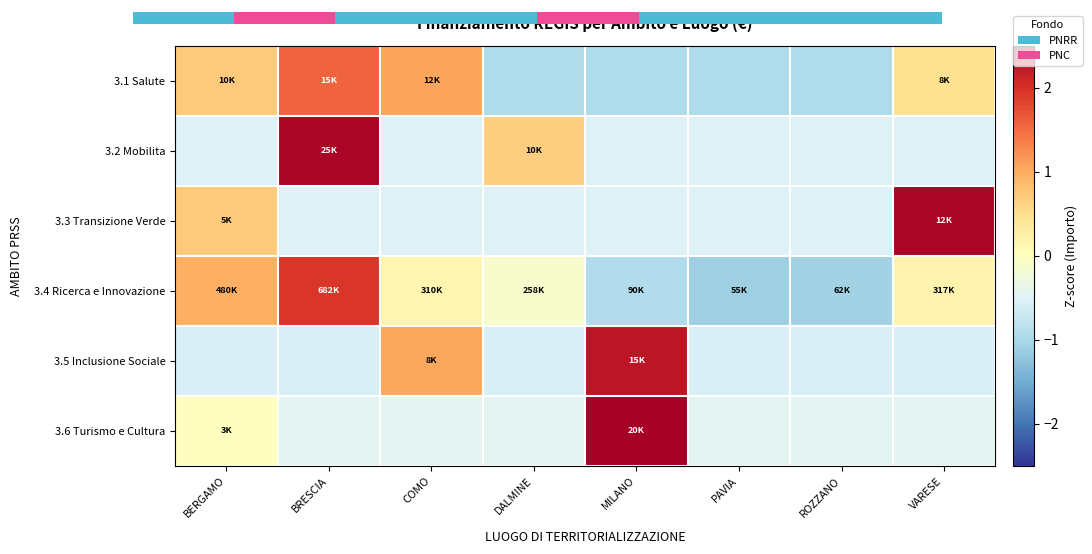

How many values in the 3.1 Salute series are below 0?

4